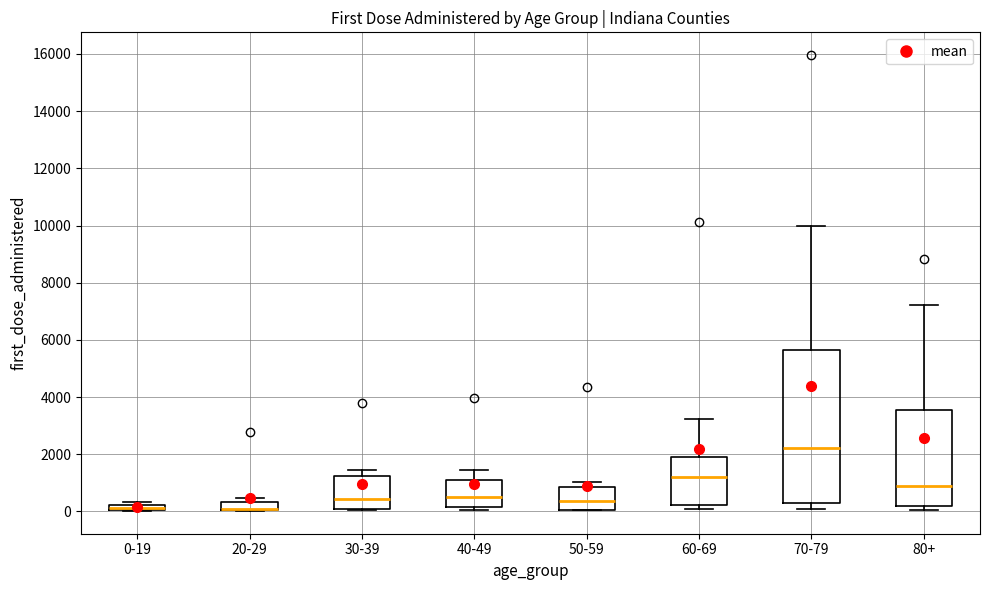

Which box is the tallest, from its lower edge to its upper edge?

70-79